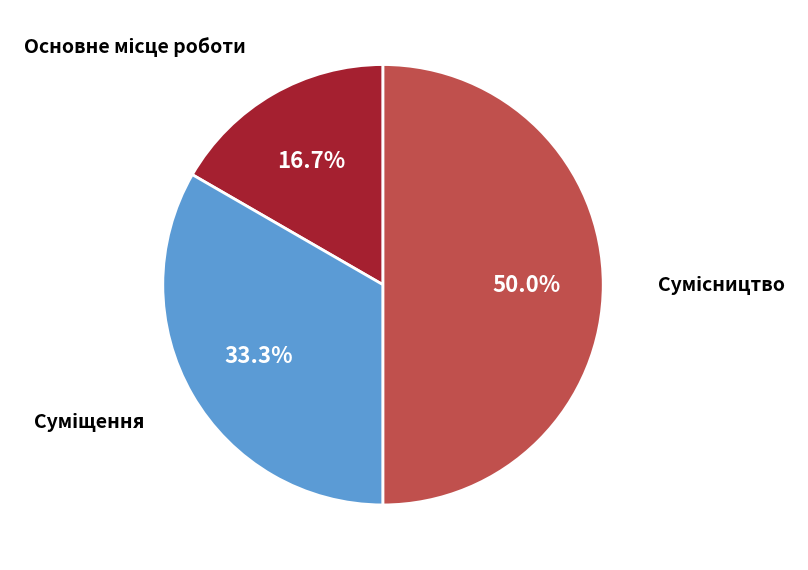

How many slices are in this pie chart?

3